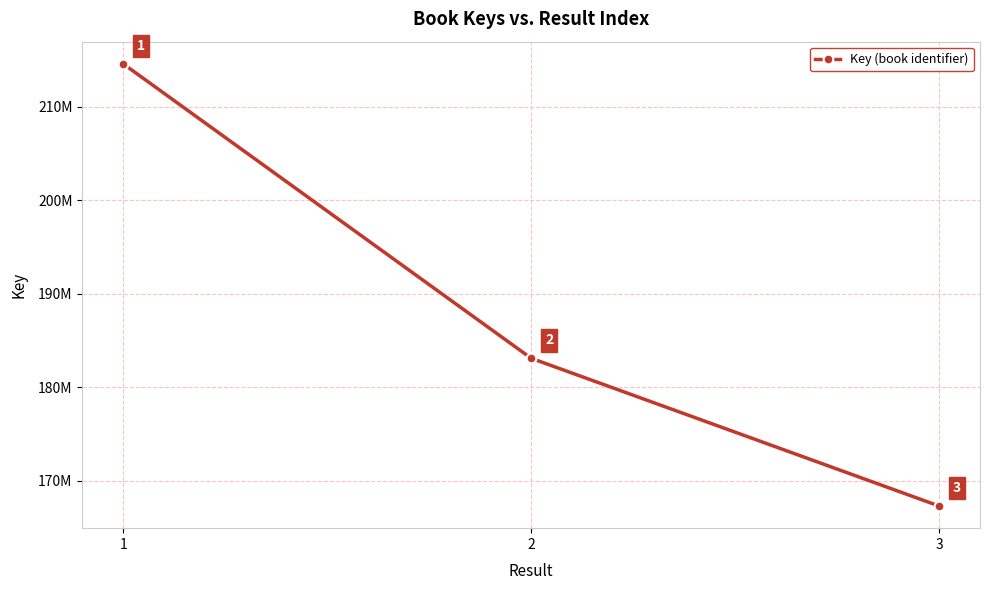

Read the value at 1, to the nearest 50.

214608500